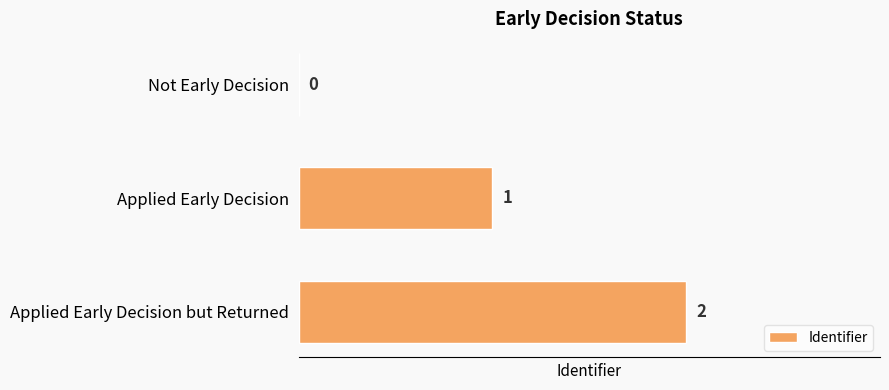

Which label corresponds to the largest value in the chart?

Applied Early Decision but Returned